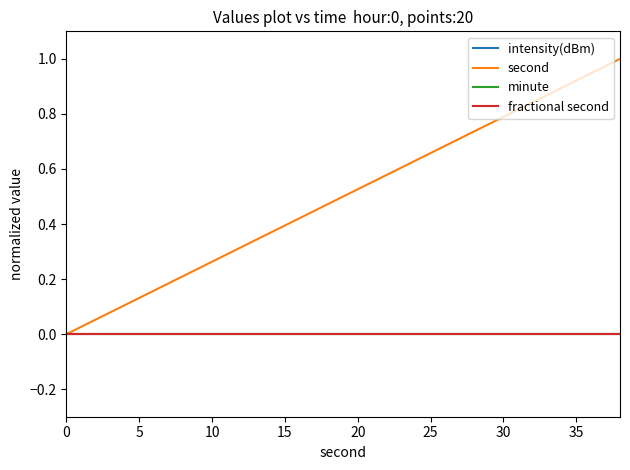

Is this an area chart (filled region under the line)?

No